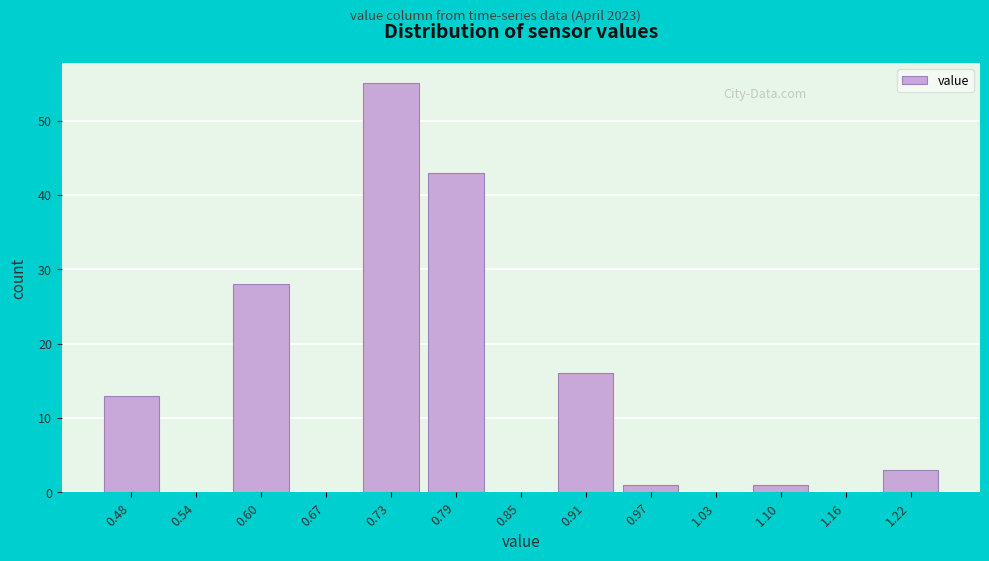

Reading left to right, transcribe this chart: for each bar, give the range it covers on the x-axis and its height. Neither the bar edges nor the heights are printed on the chart, so give them approximately, as read against the axes.

0.45 to 0.51: 13
0.51 to 0.57: 0
0.57 to 0.63: 28
0.63 to 0.70: 0
0.70 to 0.76: 55
0.76 to 0.82: 43
0.82 to 0.88: 0
0.88 to 0.94: 16
0.94 to 1.00: 1
1.00 to 1.07: 0
1.07 to 1.13: 1
1.13 to 1.19: 0
1.19 to 1.25: 3